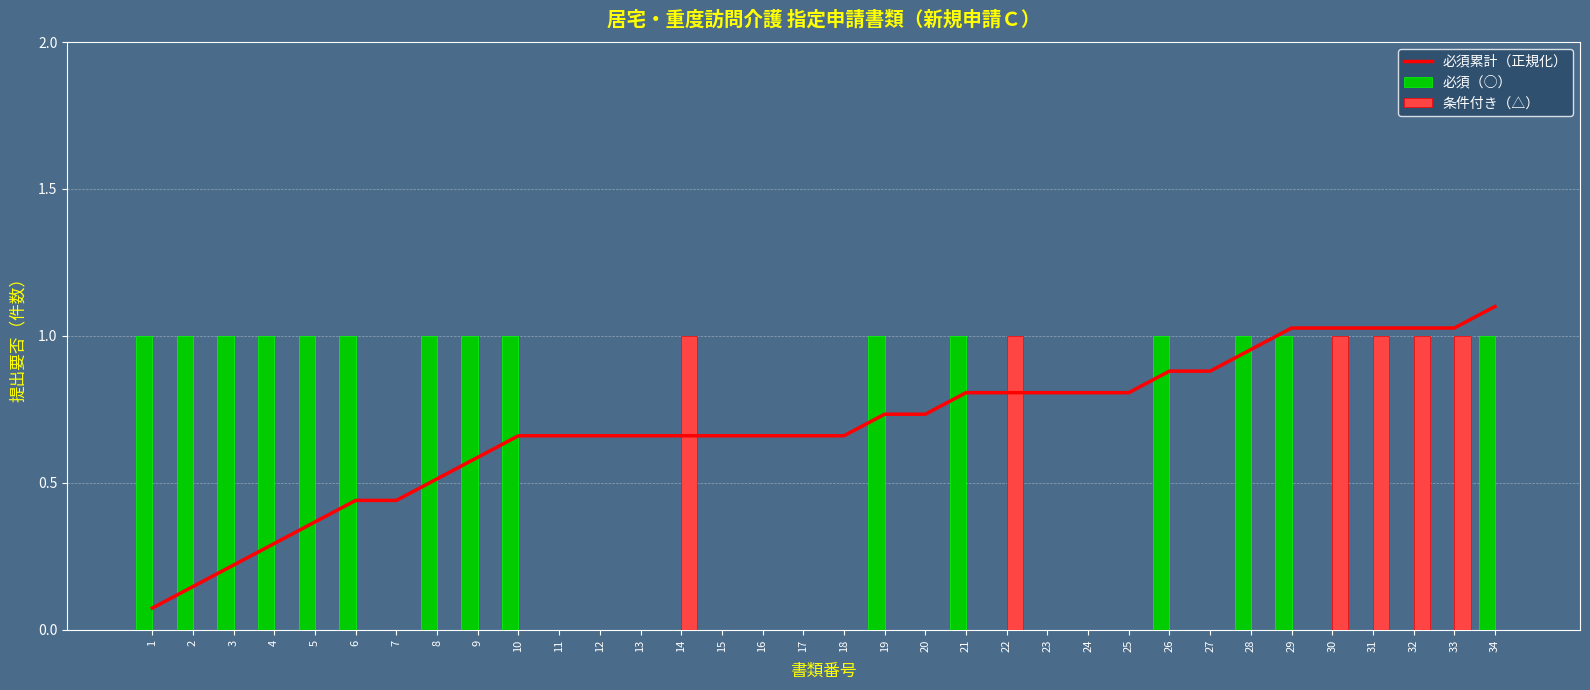

The value of 条件付き（△） at 2 is 0.0. True or false?

True